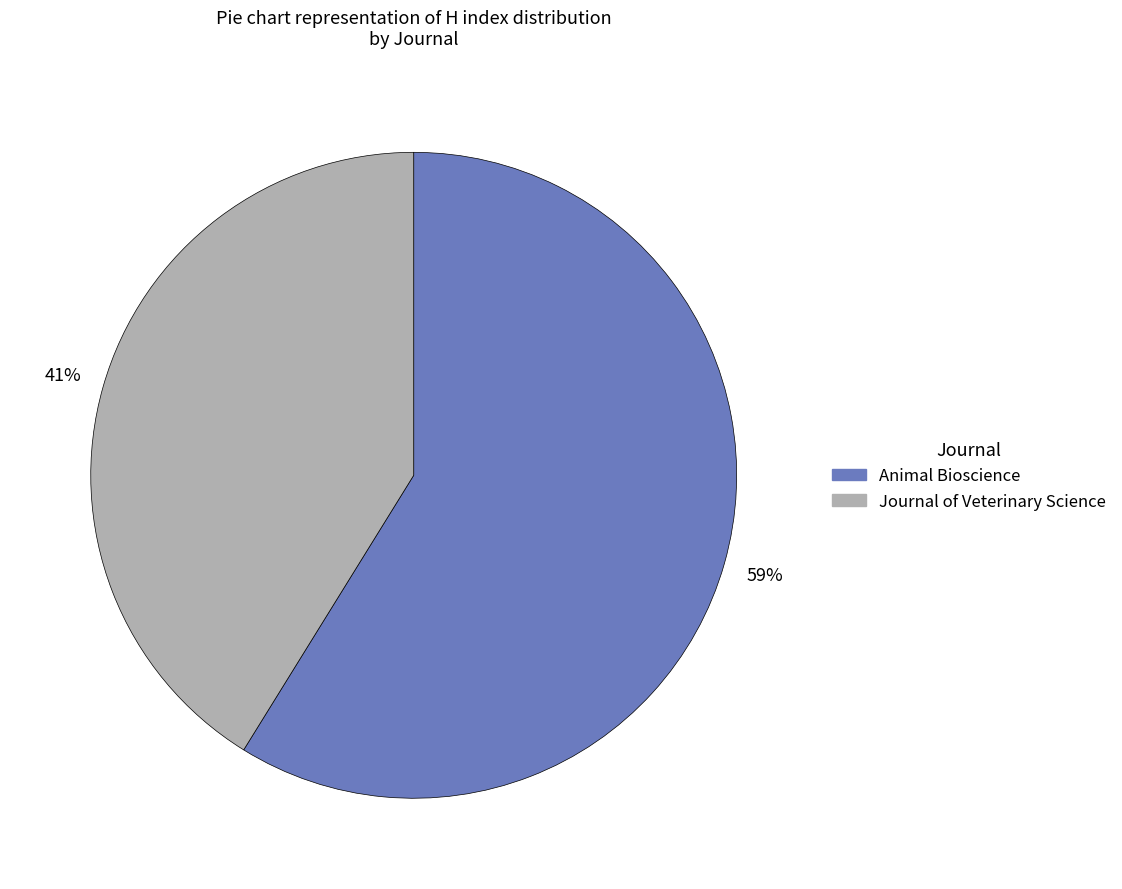

To the nearest percent, what percentage of the pie is Journal of Veterinary Science?

41%